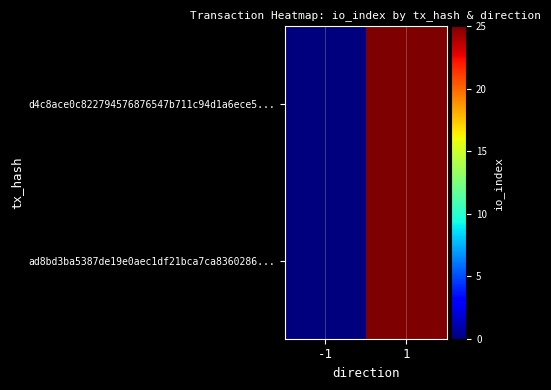

What is the total value across all series at 1?

50